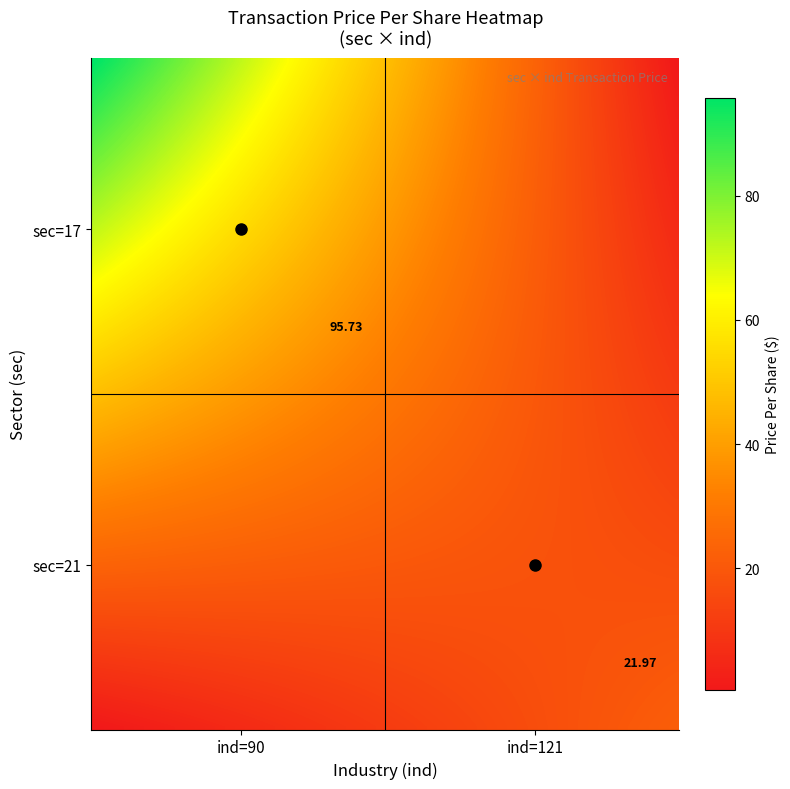

What is the sum of the sec=21 values at sec=17 and sec=21?

22.0